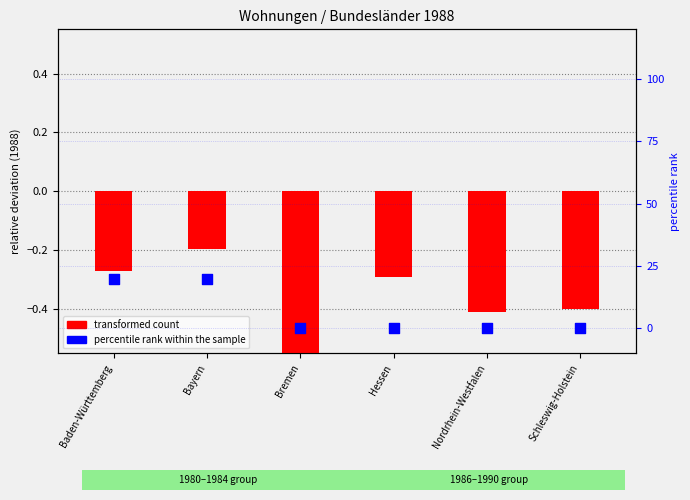

What are all the series names shown in the legend?

transformed count, percentile rank within the sample